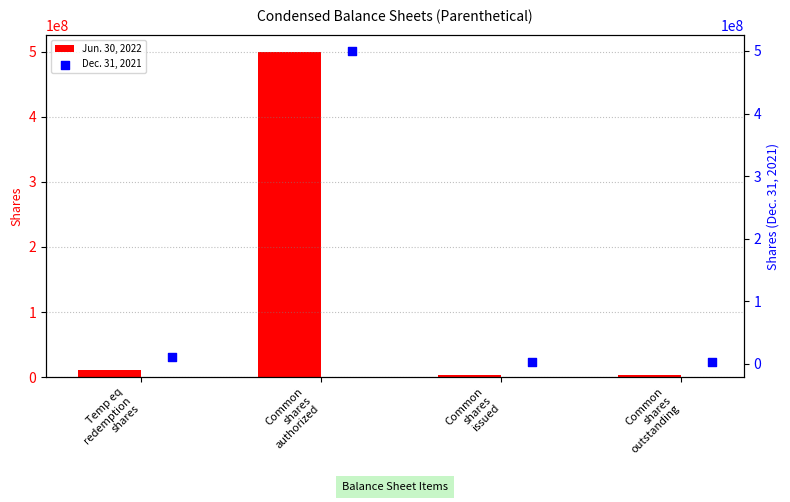

Is the value of Dec. 31, 2021 at Common
shares
issued greater than the value of Jun. 30, 2022 at Common
shares
authorized?

No